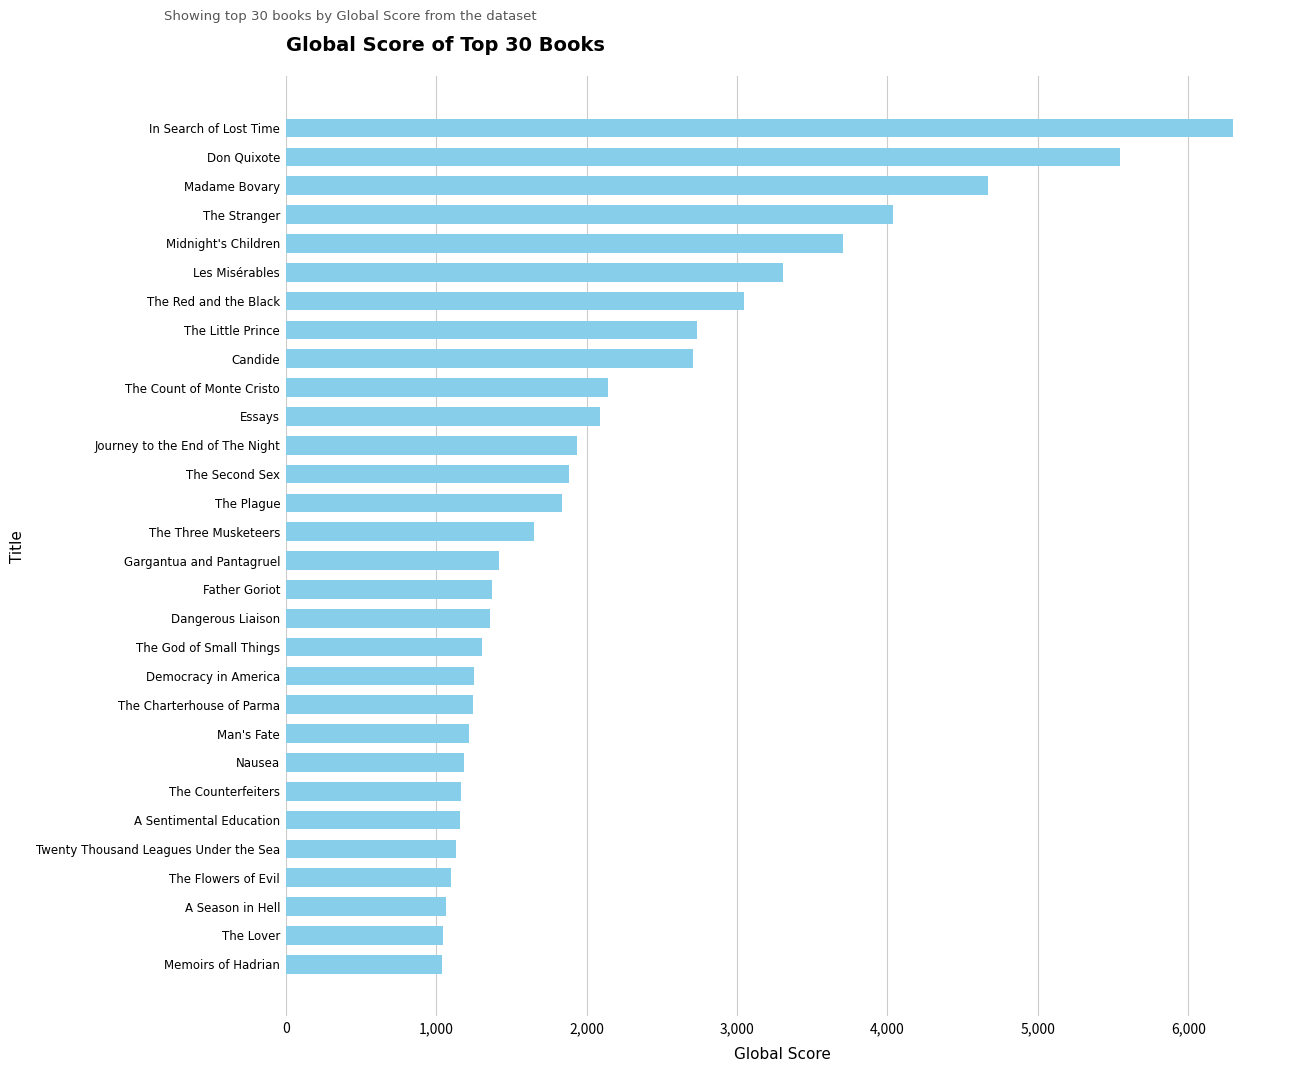

What is the difference between the values at Dangerous Liaison and A Sentimental Education?

201